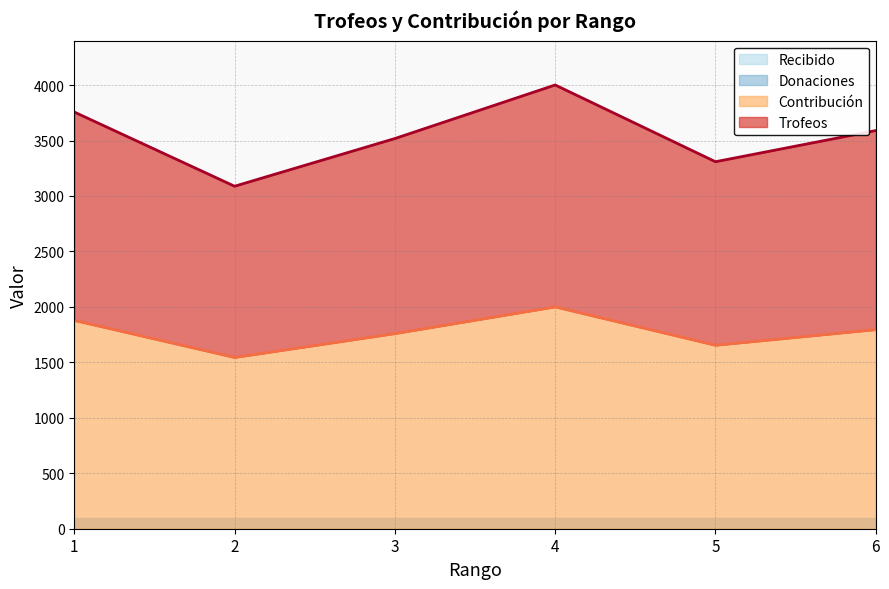

Which has a higher value, 4 or 6?

4